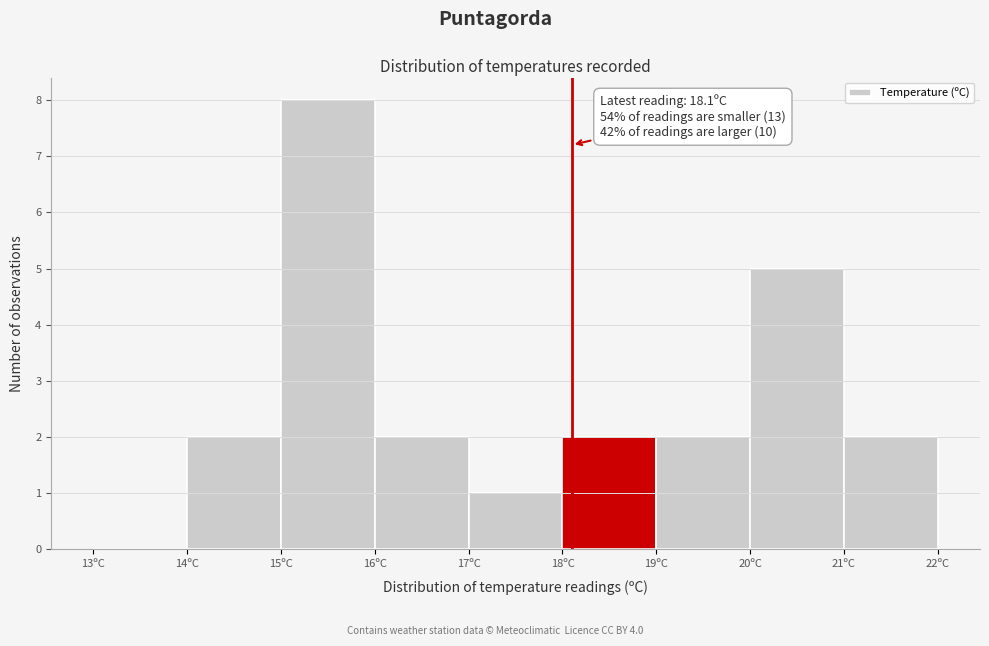

Which range on the x-axis has the tallest bar?

15 to 16